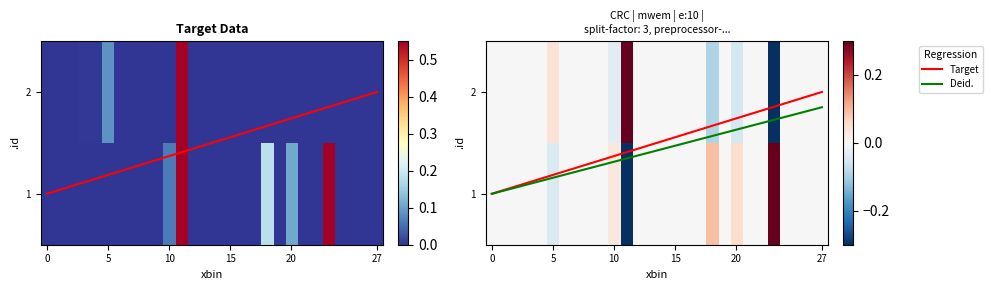

Where is 2 nearest to the value 1?

5